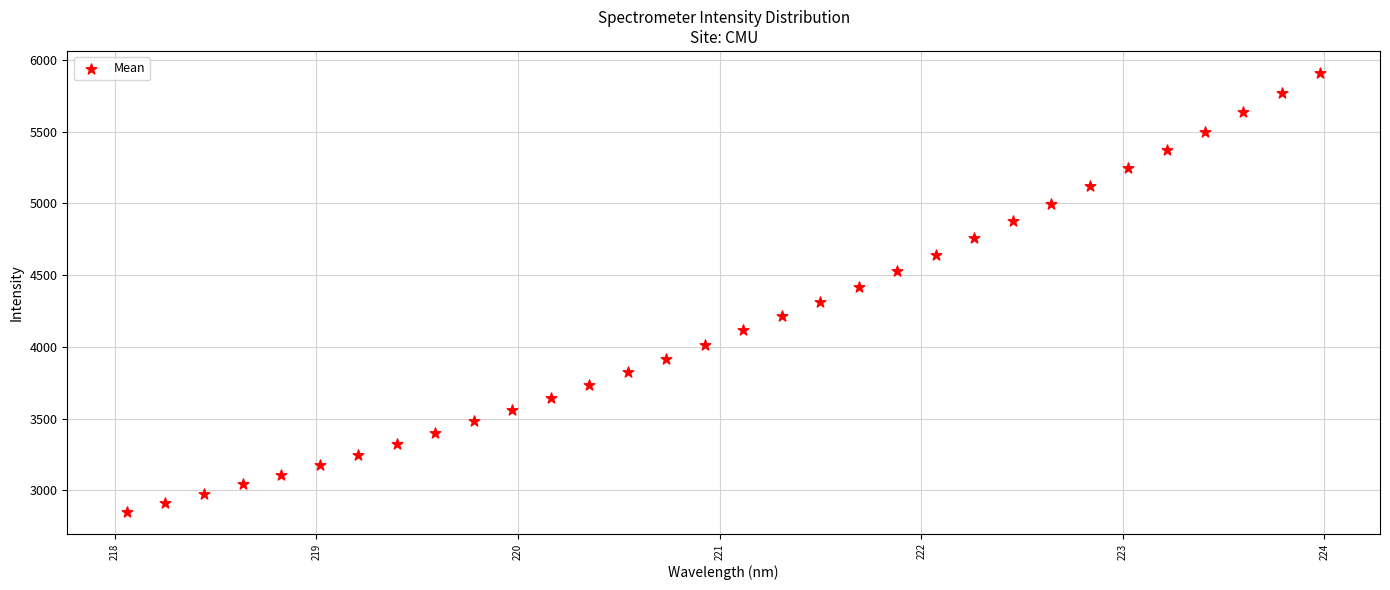

What is the range of X values (max minus min)?

5.9